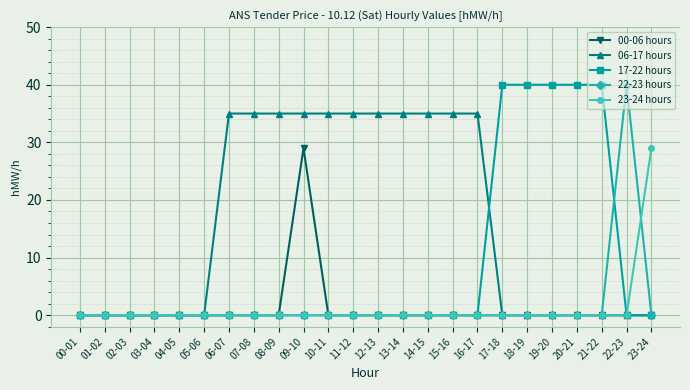

How many 06-17 hours values are between 0 and 35?

24